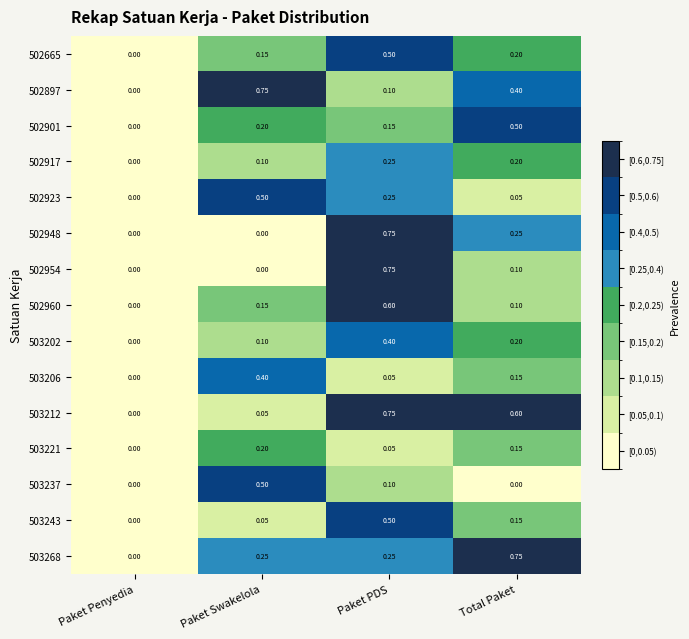

At which label does 502960 reach its peak?

Paket PDS